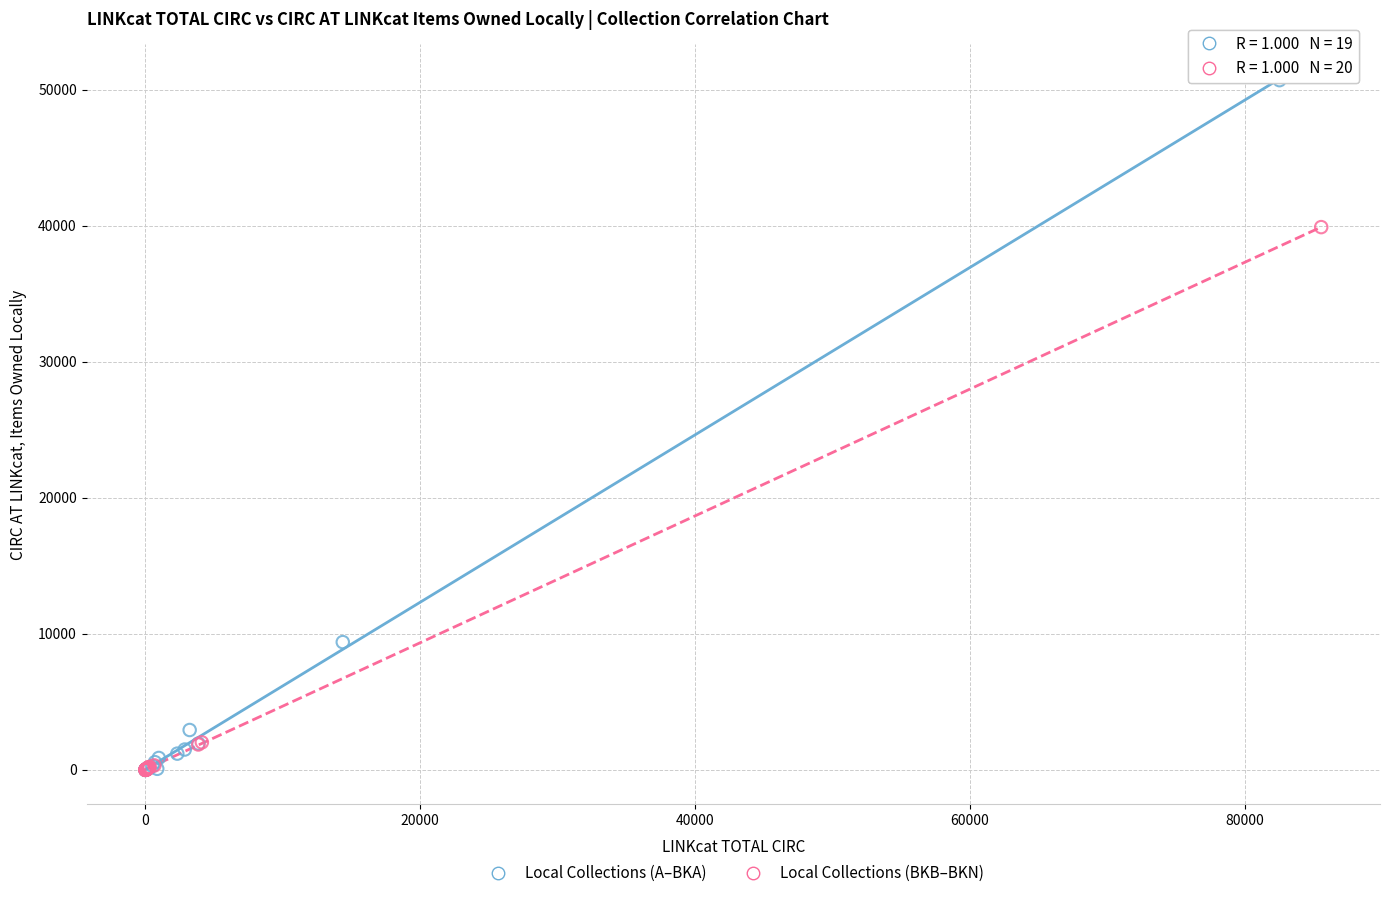

Which series contains the highest Y value?

Local Collections (A–BKA)